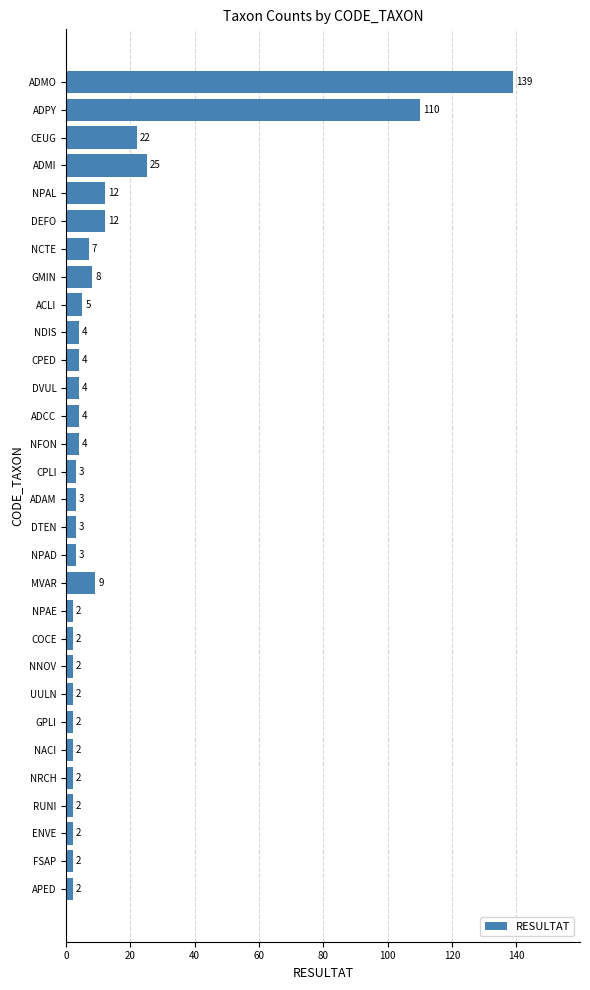

Reading top to bottom, what are all the values shown in this chart?

139	110	22	25	12	12	7	8	5	4	4	4	4	4	3	3	3	3	9	2	2	2	2	2	2	2	2	2	2	2